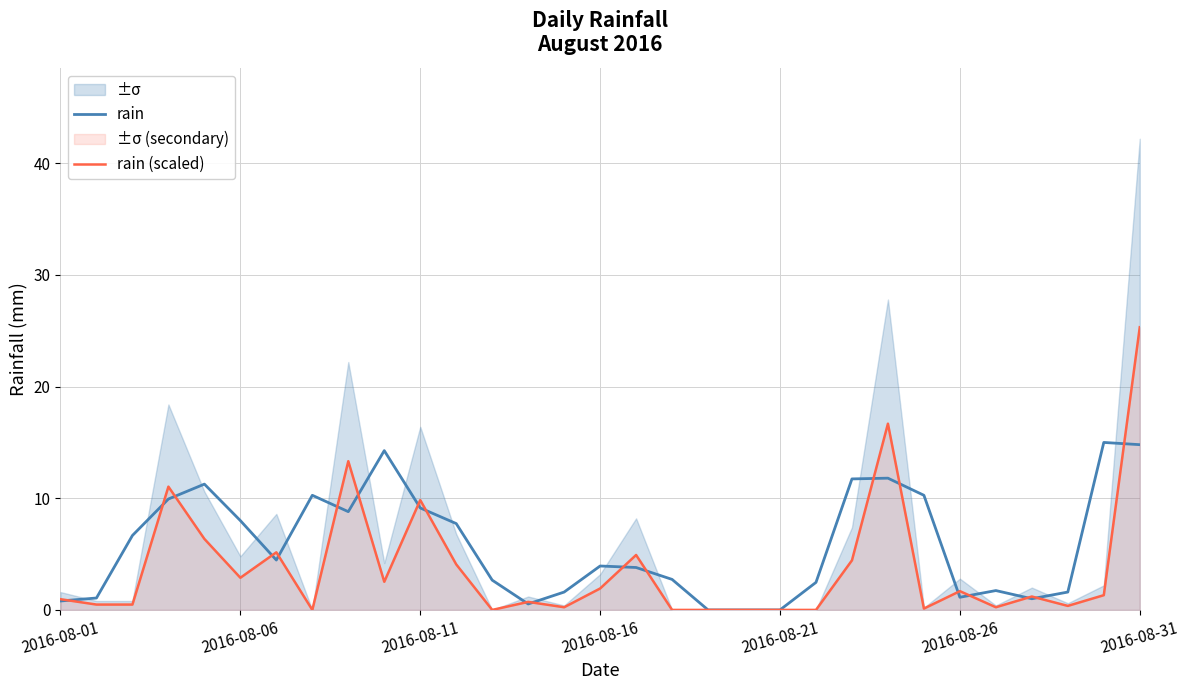

Reading right to left, transcribe all the data shown in this chart.

rain: 14.8	15.0	1.6	1.0	1.7	1.1	10.3	11.8	11.7	2.5	0.0	0.0	0.0	2.7	3.8	3.9	1.6	0.5	2.7	7.7	9.1	14.3	8.8	10.3	4.5	8.0	11.3	9.9	6.7	1.1	0.8
rain (scaled): 25.3	1.3	0.4	1.2	0.2	1.7	0.1	16.7	4.4	0.0	0.0	0.0	0.0	0.0	4.9	1.9	0.2	0.7	0.0	4.1	9.8	2.5	13.3	0.0	5.2	2.9	6.4	11.0	0.5	0.5	1.0